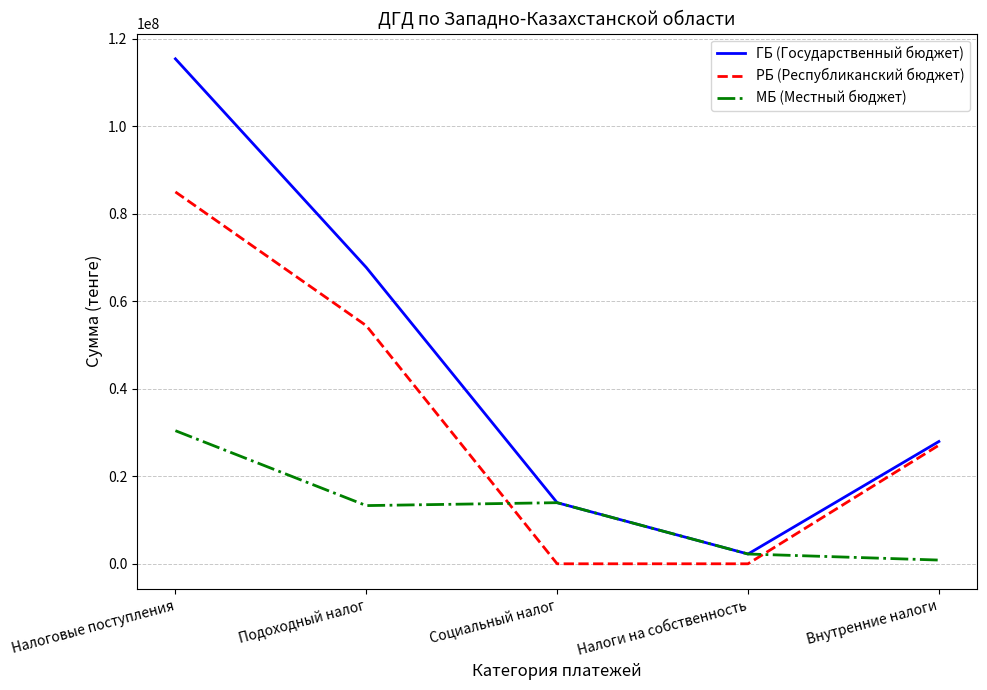

Rank the series by their average value, from highest to lowest.

ГБ (Государственный бюджет), РБ (Республиканский бюджет), МБ (Местный бюджет)